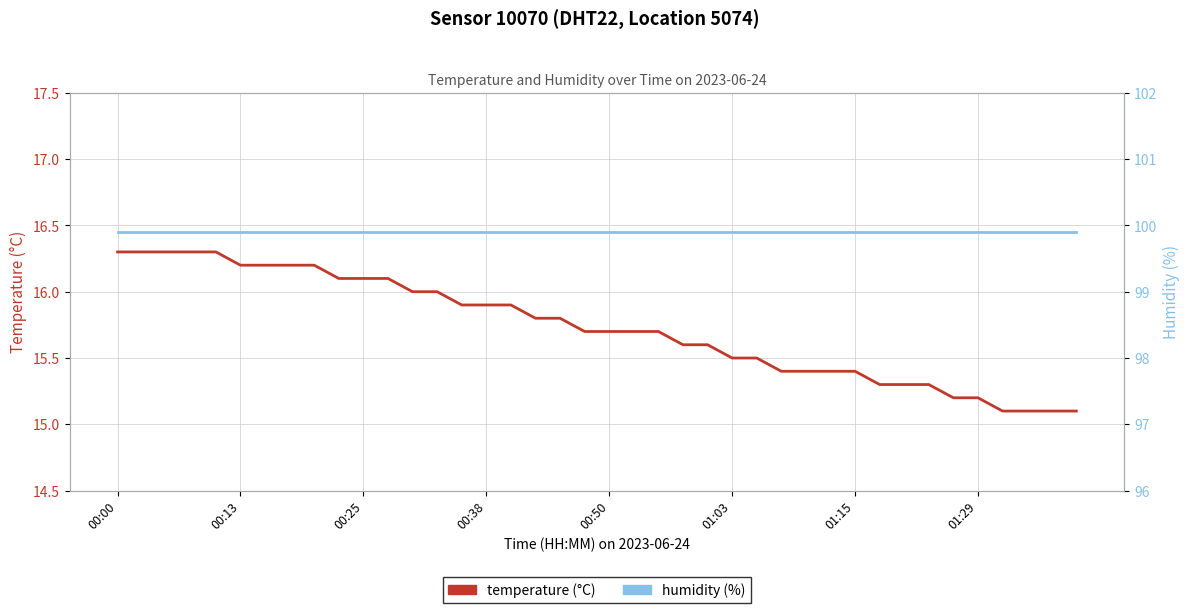

List the series in order of their overall mean, highest first.

humidity (%), temperature (°C)